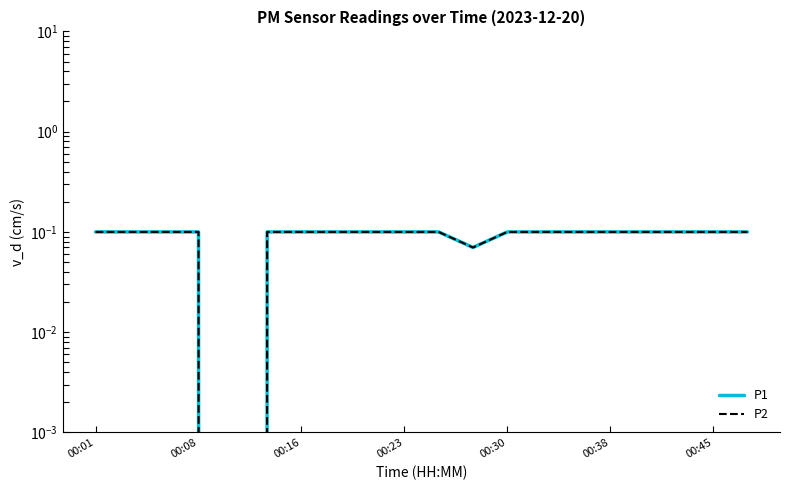

True or false: P1 and P2 intersect in this chart.

False